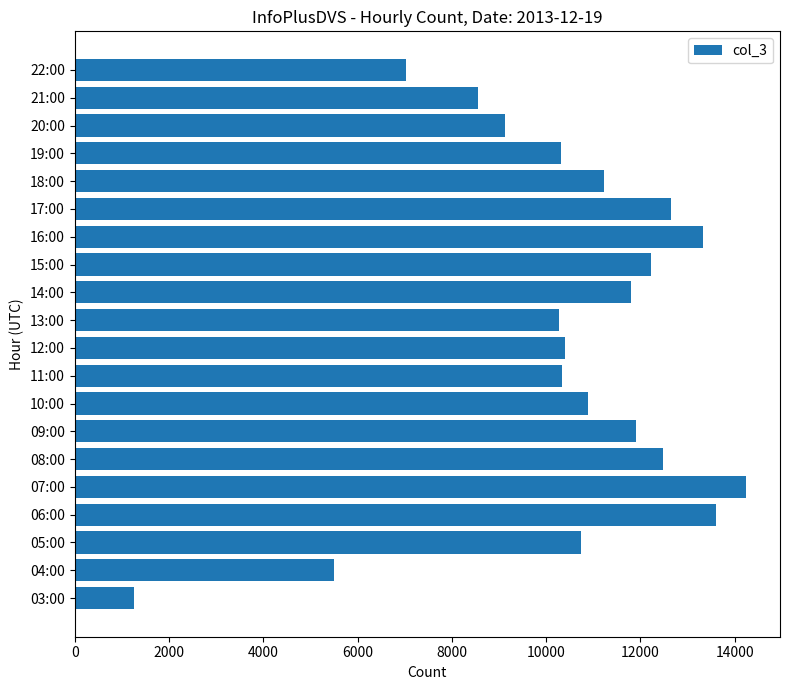

What is the average value?

10393